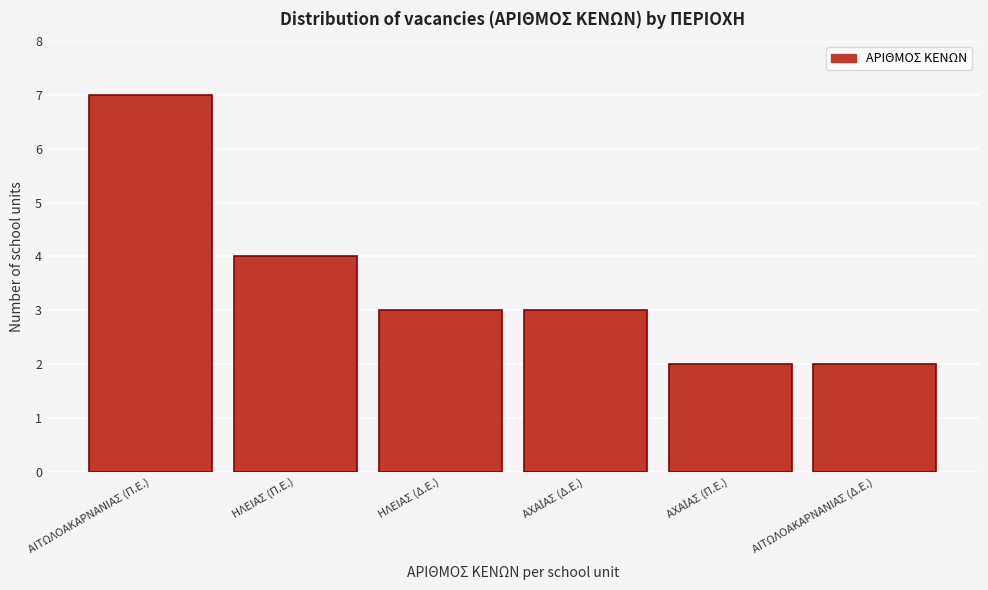

Reading right to left, extract all data points from this chart.

2	2	3	3	4	7